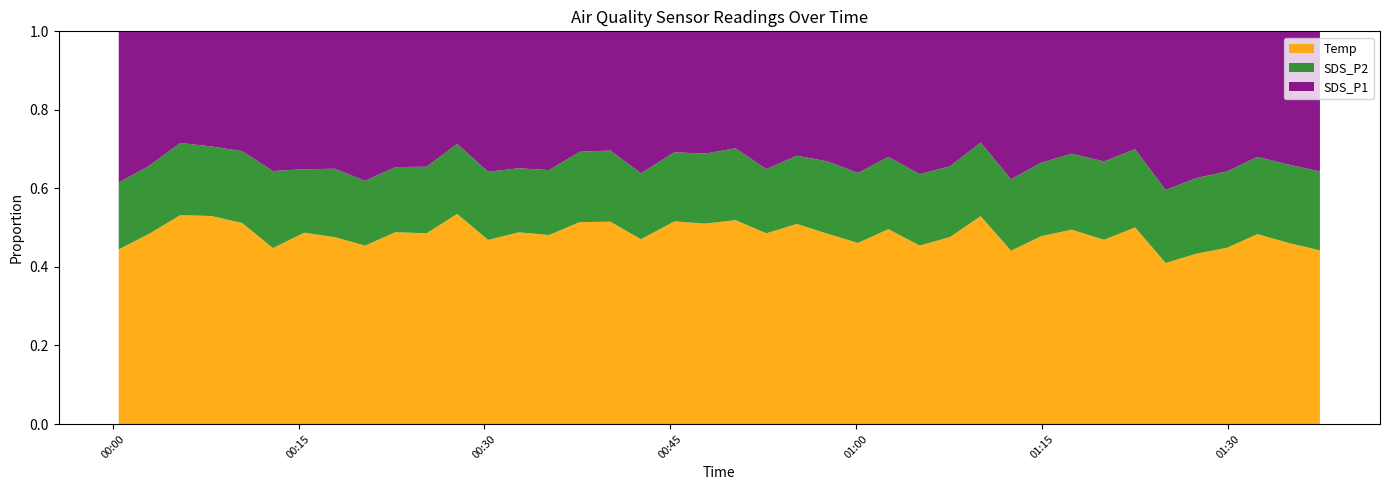

Reading left to right, transcribe all the data shown in this chart.

SDS_P1: 13.3	10.9	8.2	8.5	9.2	12.2	11.1	11.2	12.9	10.9	10.9	8.2	11.8	11.1	11.4	9.2	9.1	12.0	9.2	9.5	8.9	11.3	9.7	10.7	12.2	10.1	12.5	11.2	8.3	13.3	10.9	9.8	11.0	9.3	15.3	13.3	12.3	10.2	11.4	12.4
SDS_P2: 5.9	5.5	5.3	5.2	5.5	6.8	5.1	5.6	5.6	5.2	5.4	5.1	5.7	5.2	5.3	5.4	5.5	5.6	5.3	5.5	5.5	5.2	5.3	5.9	6.0	5.8	6.2	5.9	5.5	6.4	6.1	6.1	6.6	6.2	7.0	6.9	6.7	6.3	6.7	7.0
Temp: 15.4	15.4	15.4	15.4	15.4	15.4	15.4	15.3	15.4	15.4	15.4	15.4	15.4	15.5	15.5	15.5	15.5	15.6	15.5	15.6	15.6	15.6	15.6	15.6	15.6	15.6	15.6	15.6	15.6	15.6	15.6	15.6	15.6	15.6	15.5	15.5	15.5	15.5	15.5	15.4